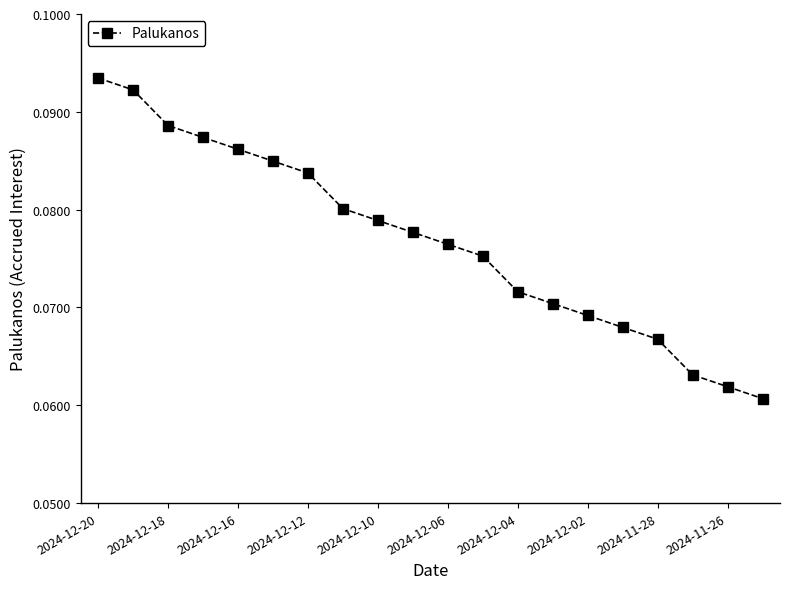

Count the values in the range 0 to 1.

20